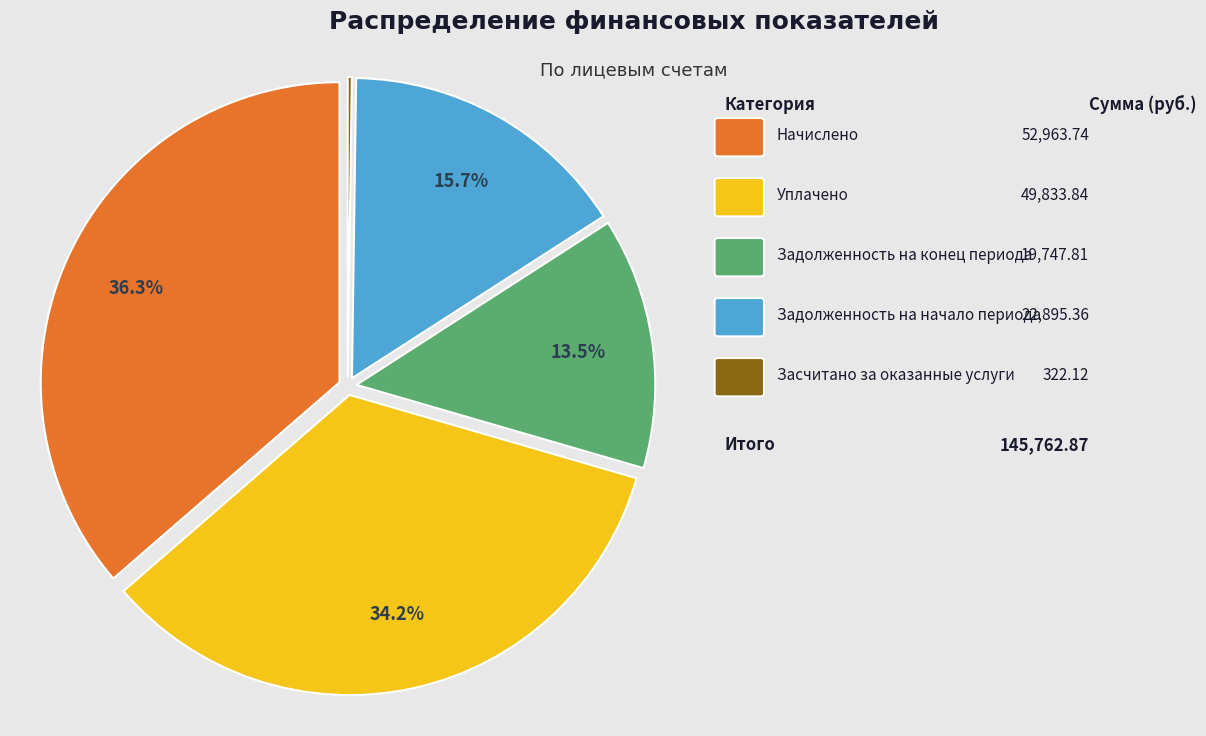

Is there any slice that represents more than half of the pie?

No